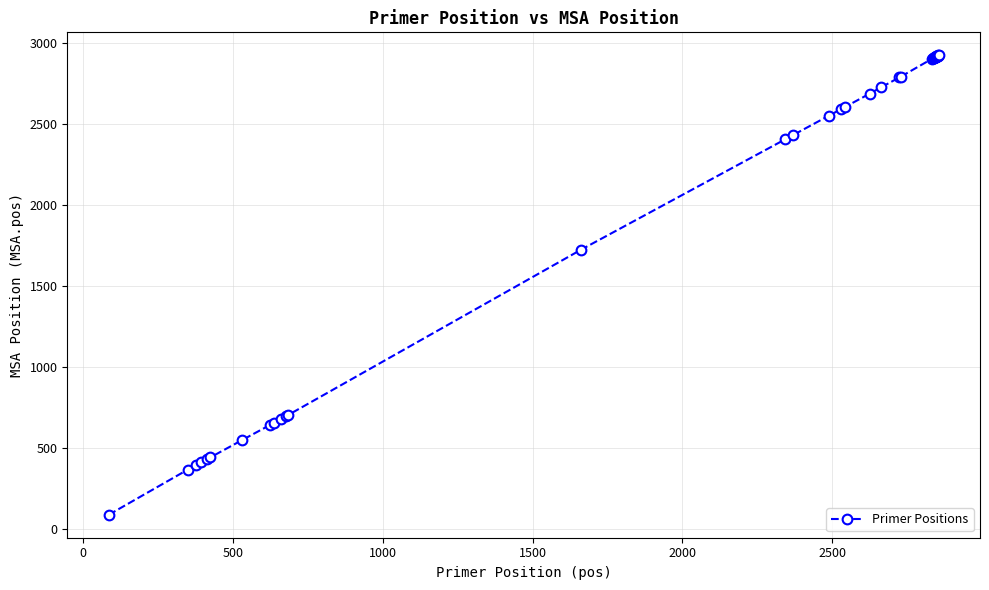

What is the maximum value shown in the chart?

2923